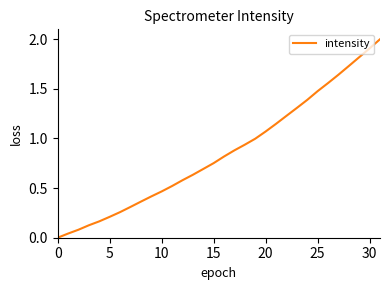

What is the maximum value shown in the chart?

2.0